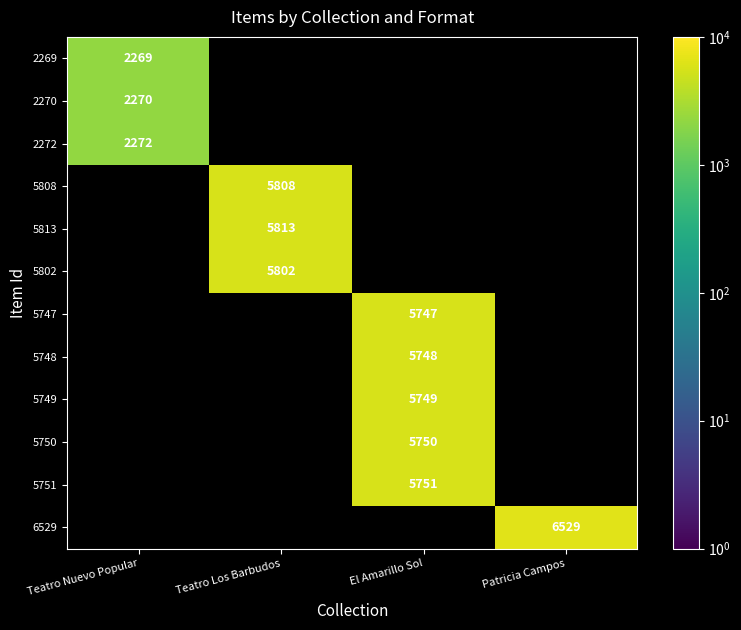

Between Patricia Campos and Teatro Nuevo Popular, which is larger?

Teatro Nuevo Popular